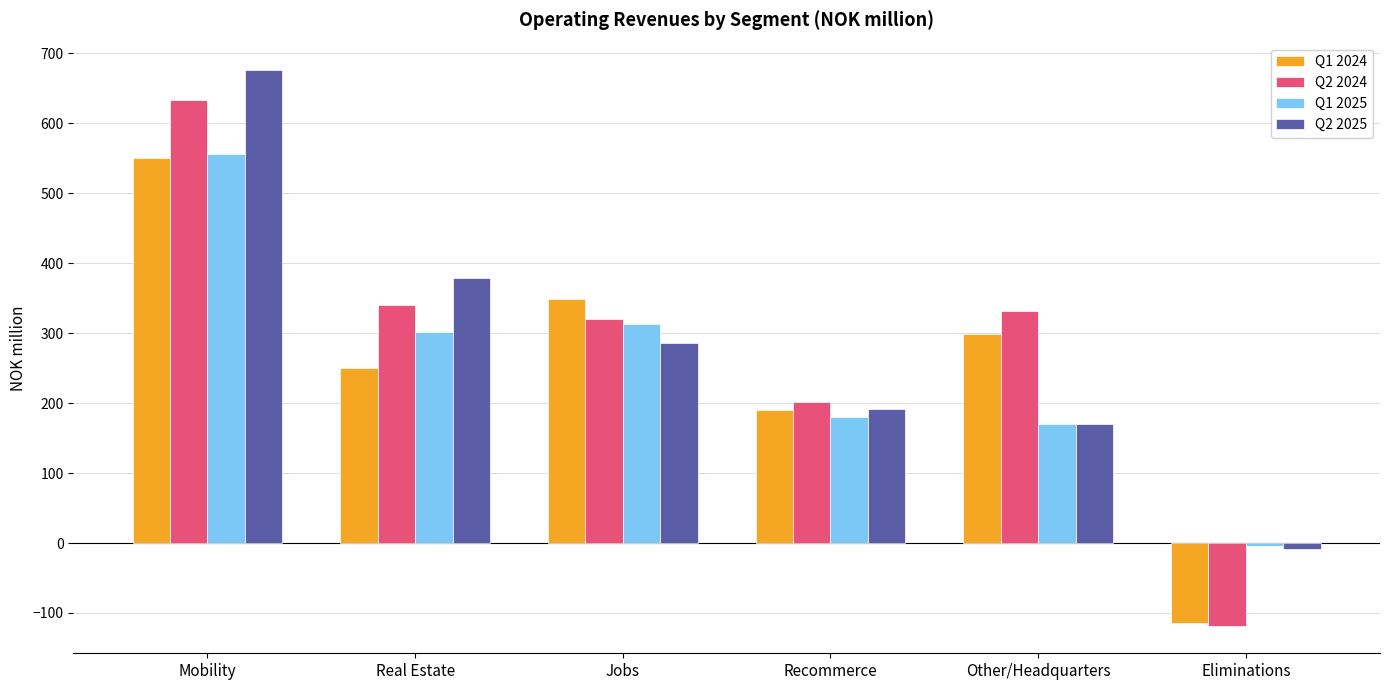

What is the approximate value of Q2 2024 at Recommerce?

201.5